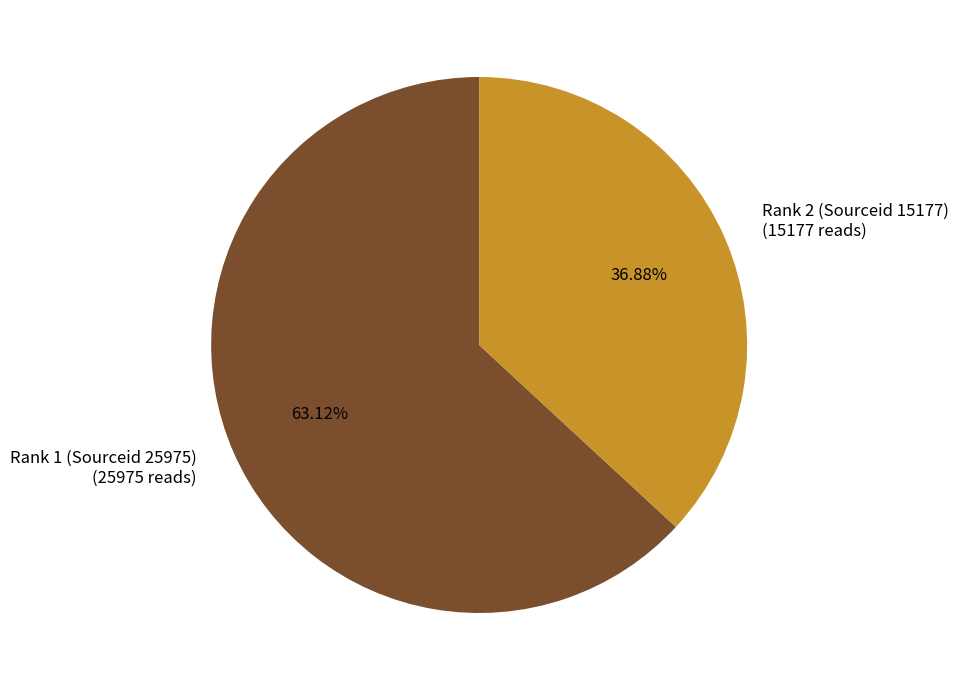

Which category has the smallest portion of the pie?

Rank 2 (Sourceid 15177)